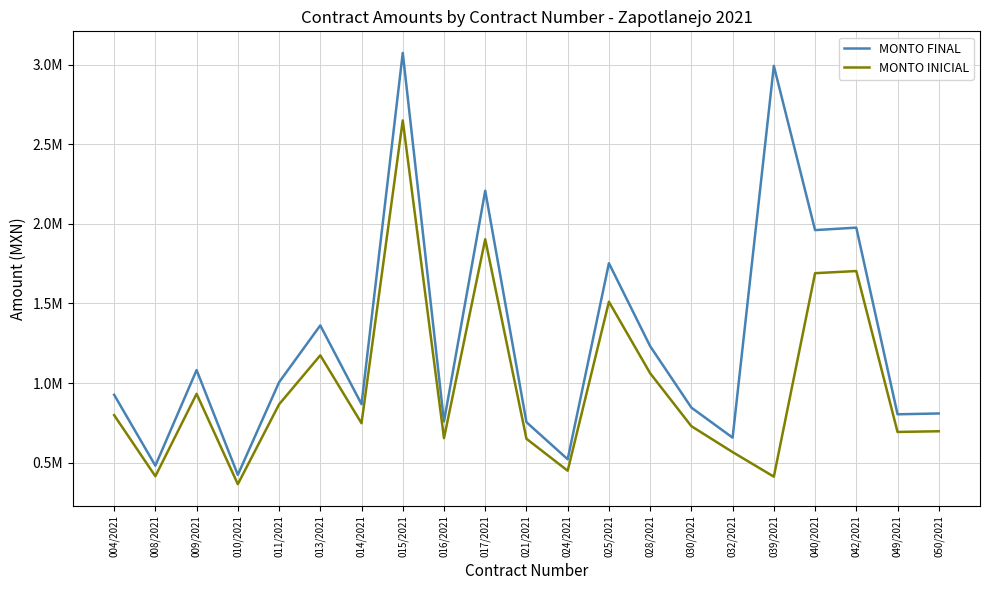

What are all the series names shown in the legend?

MONTO FINAL, MONTO INICIAL